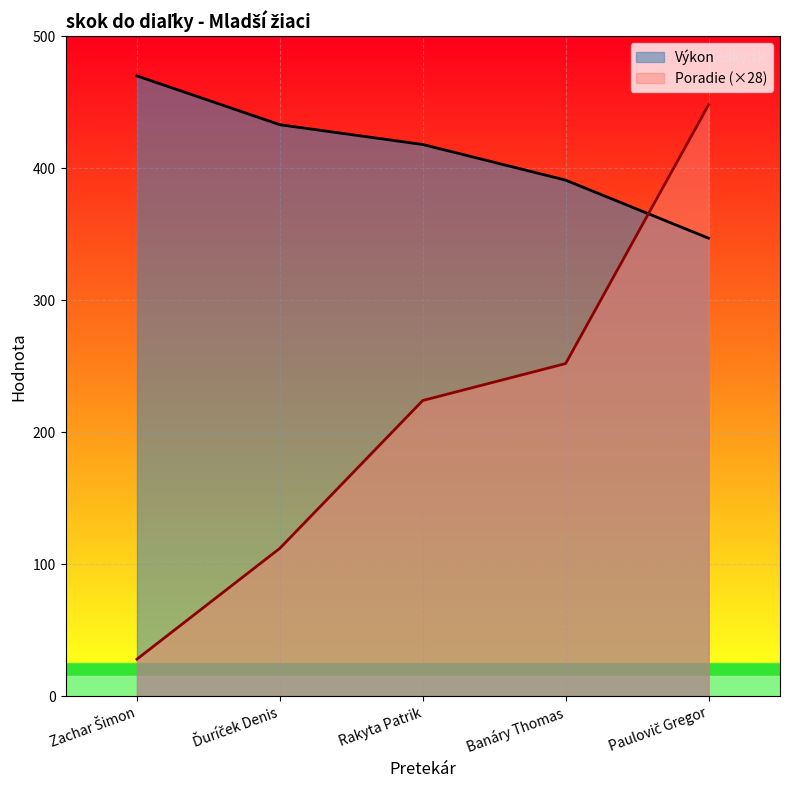

What is the average value of the Poradie series?

213